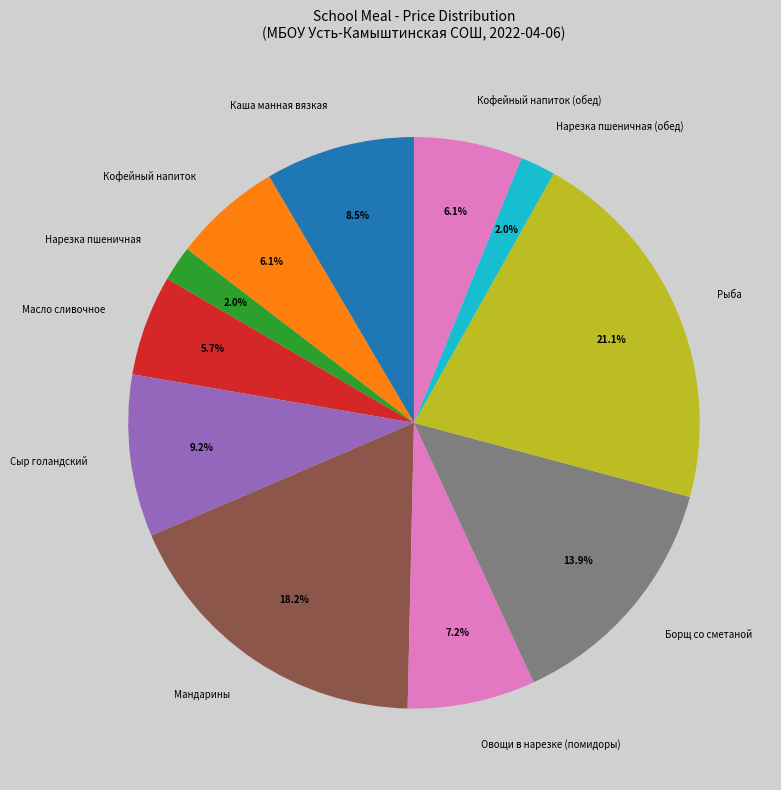

Count the number of slices in the pie.

11